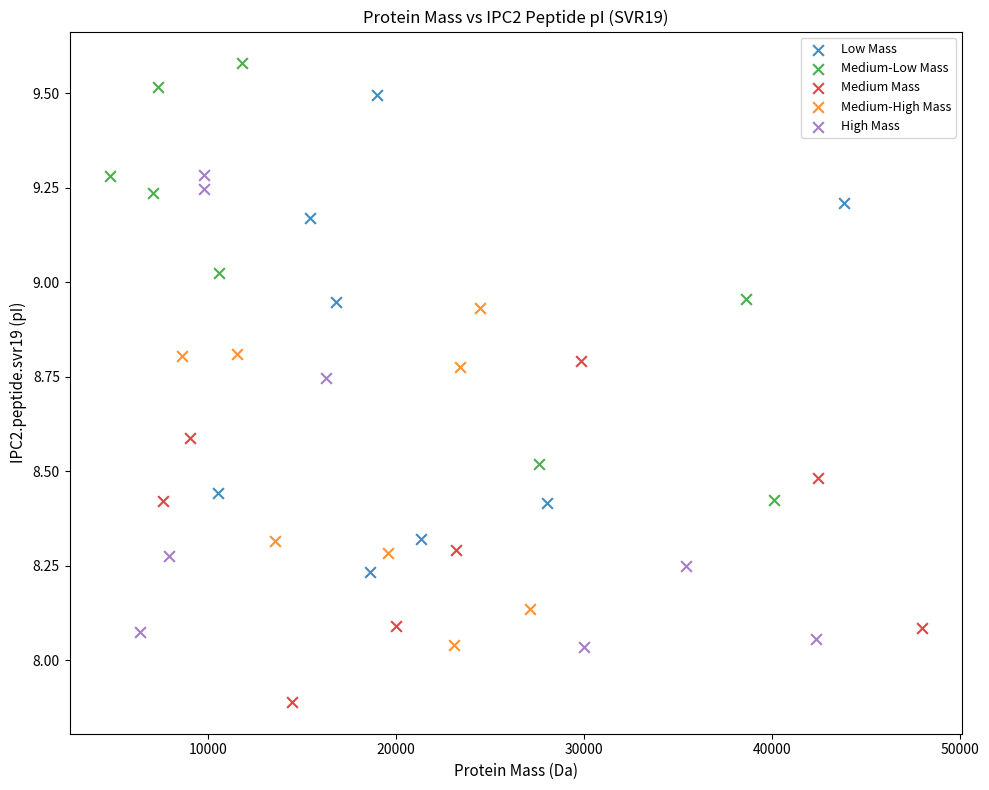

Which series contains the lowest Y value?

Medium Mass